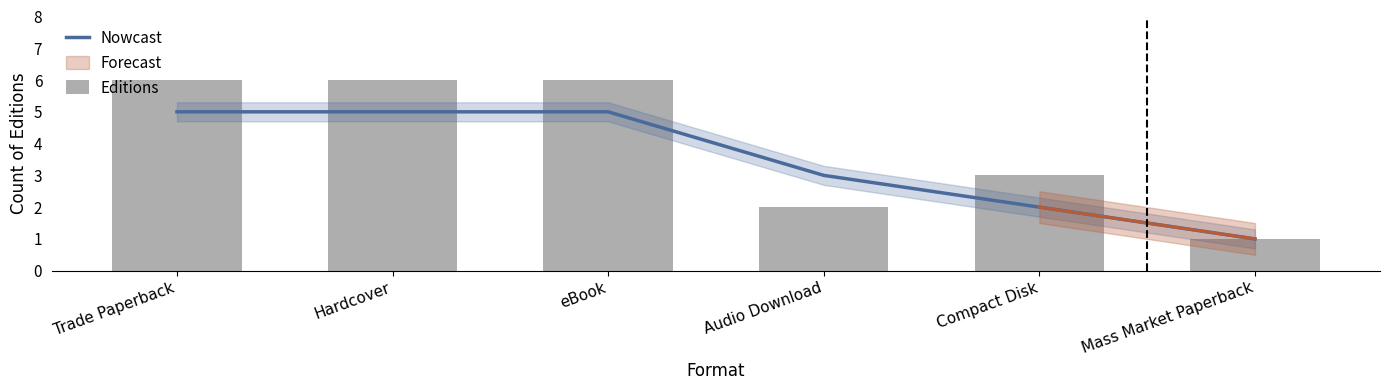

Between Trade Paperback and Audio Download, which series saw the biggest shift?

Editions